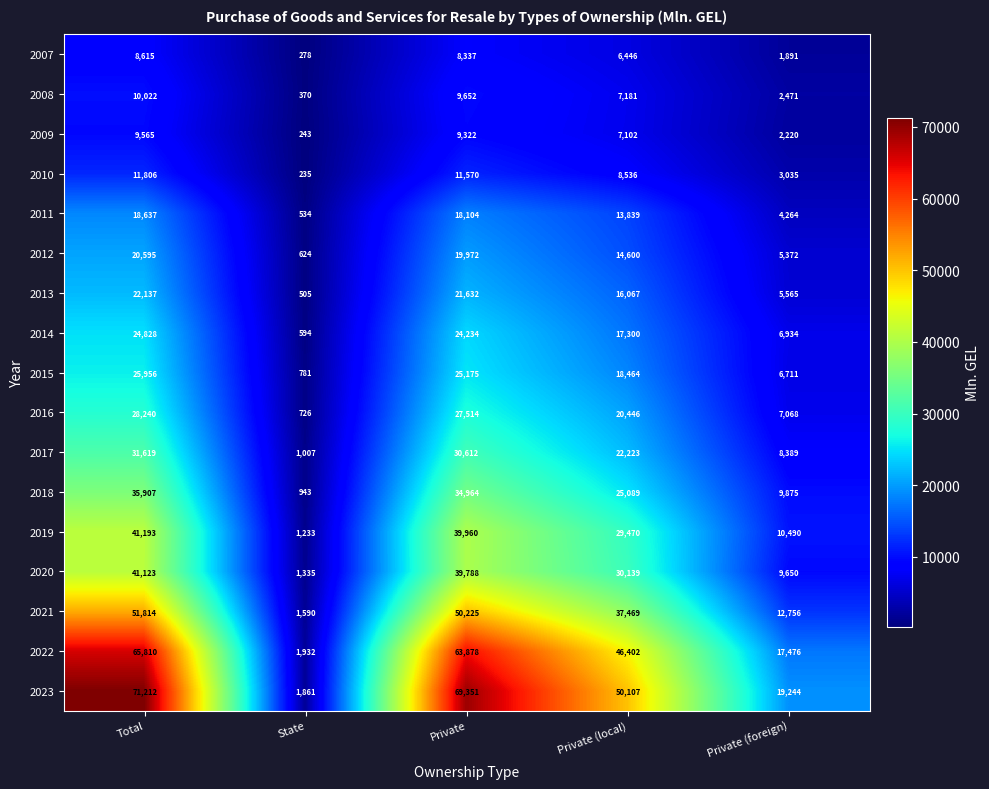

Count the number of data series in this chart.

17